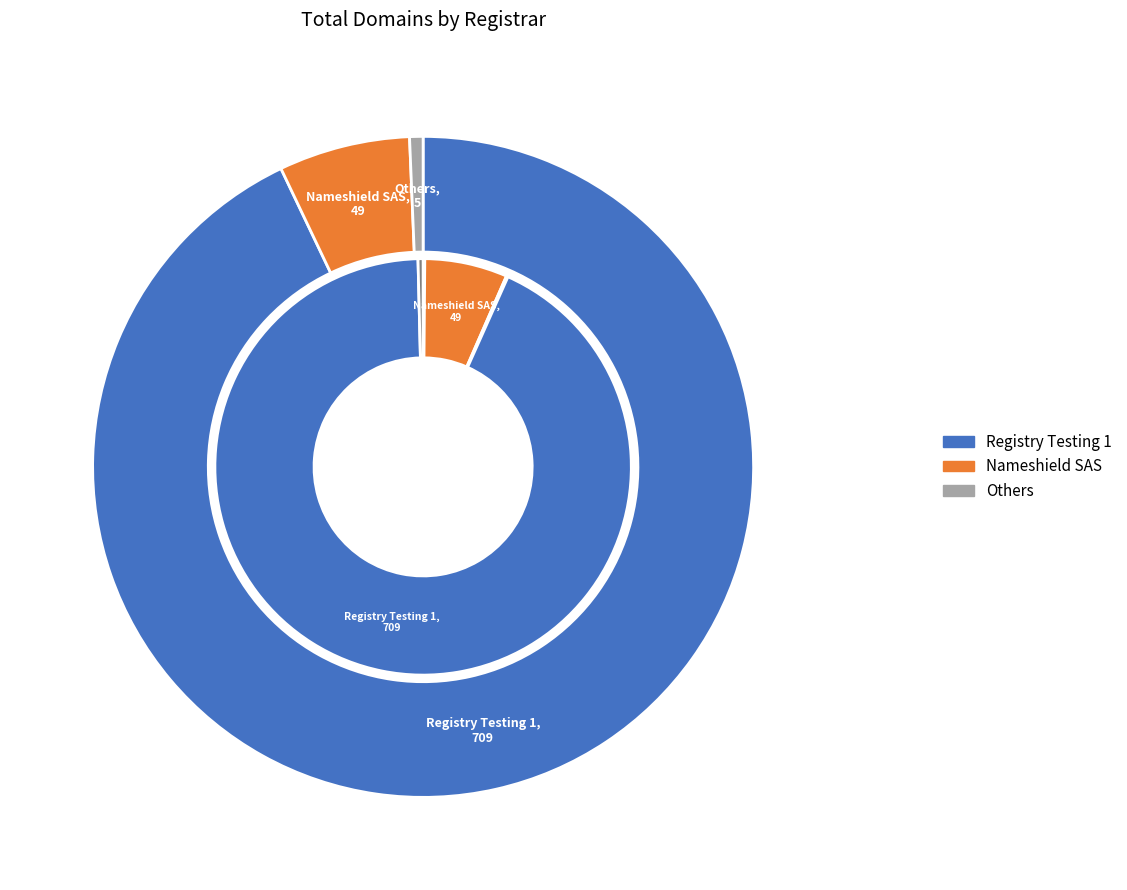

To the nearest percent, what percentage of the pie is Registry Testing 1?

93%